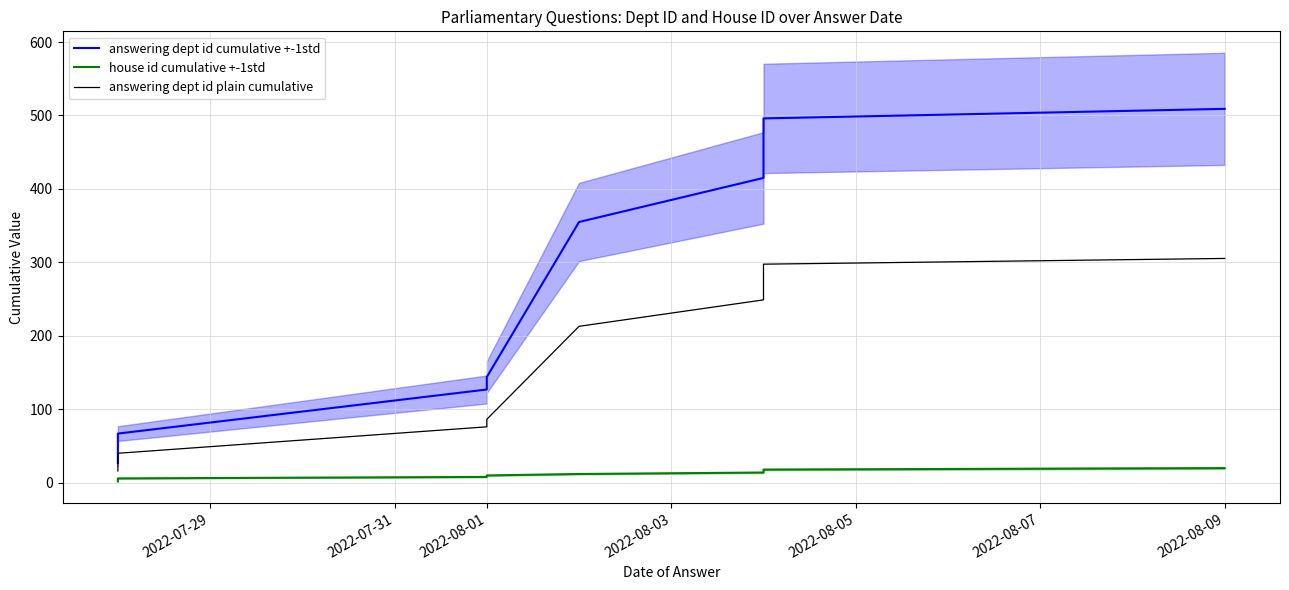

Is the value of answering dept id plain cumulative at 8 greater than the value of answering dept id cumulative +-1std at 2022-07-31?

Yes